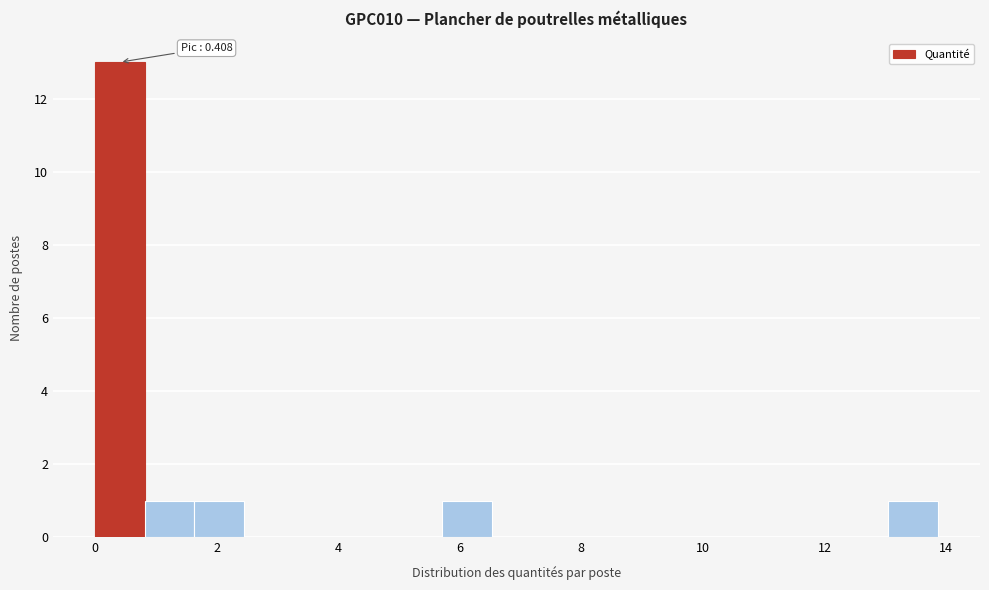

Over which range of the x-axis is the bar tallest?

0.0 to 0.8